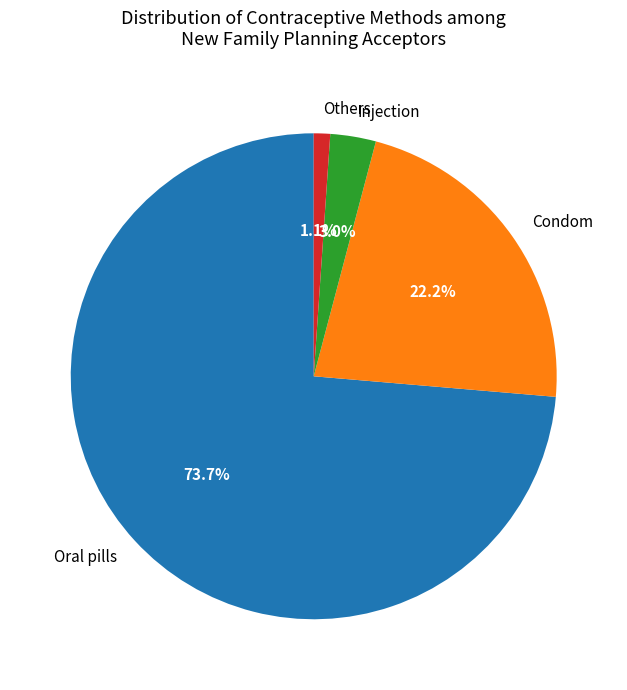

How many segments does this pie chart have?

4